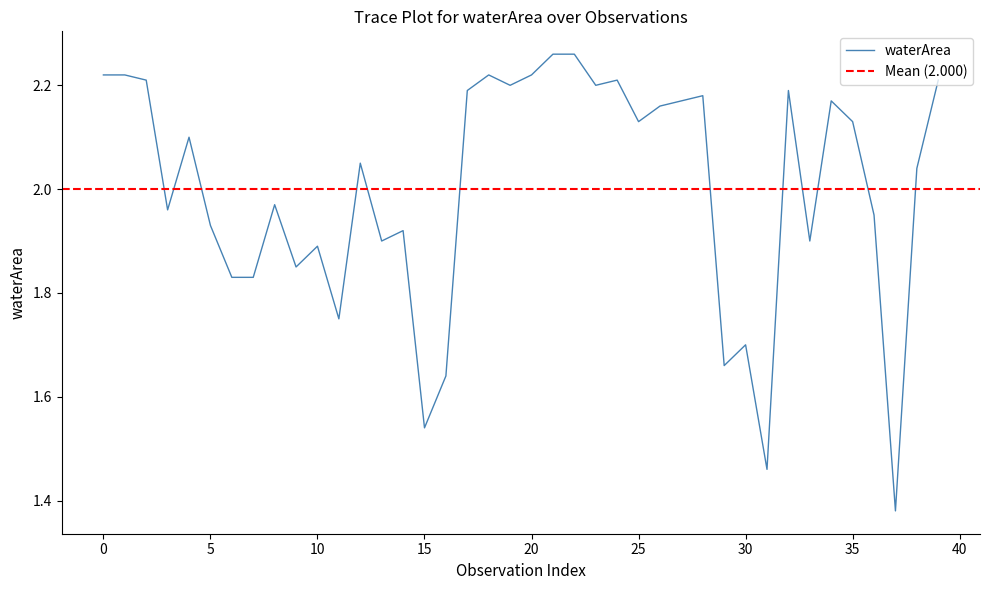

What is the change in value from 27 to 30?

-0.5